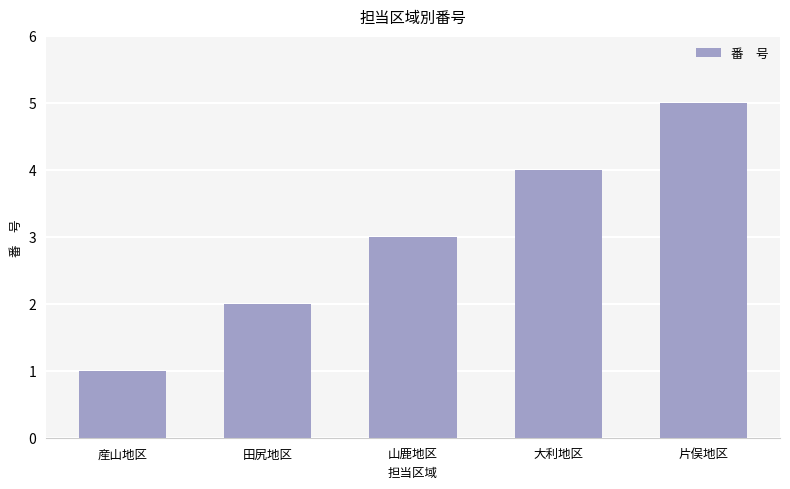

How many values are below 3?

2